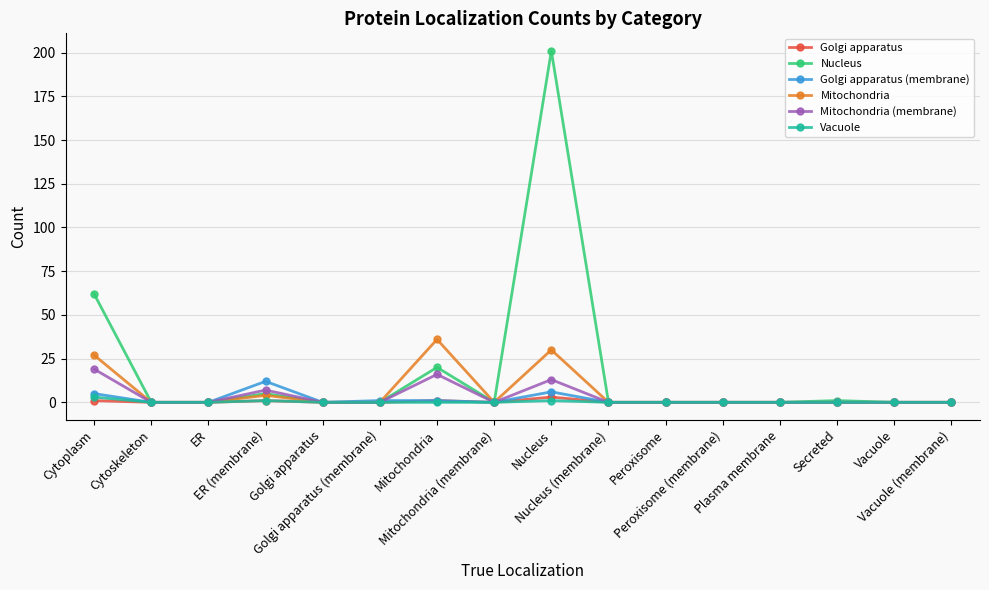

What is the difference between the maximum and minimum values in the Mitochondria series?

36